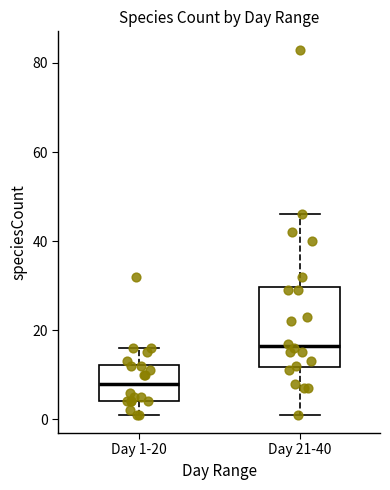

Reading left to right, transcribe this box plot: for each box, give where its median line is, the range the box spans, and where its two whiskers end, as read against the y-axis. The values are not printed on the chart, so give them approximately, as read against the axis.

Day 1-20: median 8, box 4 to 12, whiskers 2 to 16
Day 21-40: median 16, box 12 to 30, whiskers 2 to 46